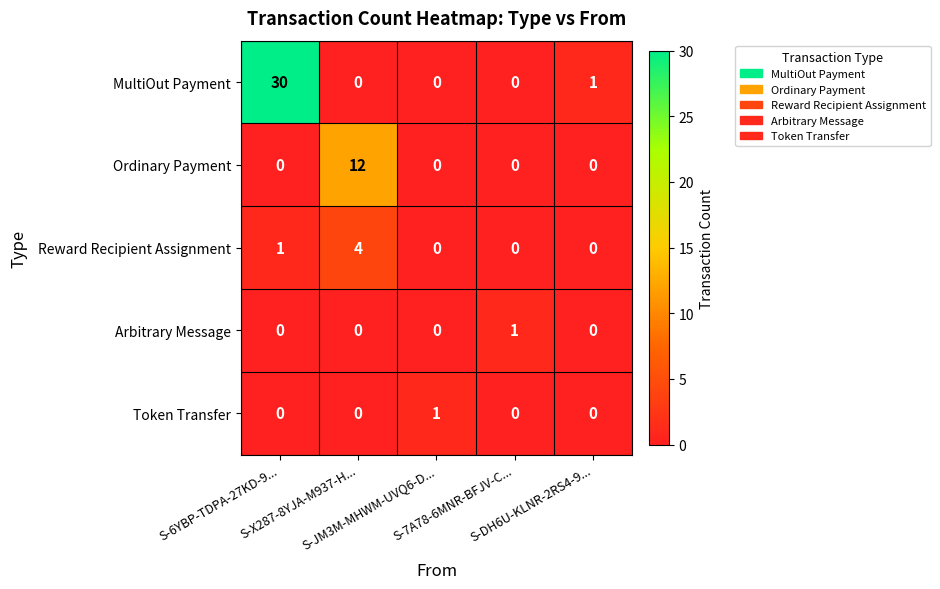

What is the difference between the highest and lowest values at S-X287-8YJA-M937-H...?

12